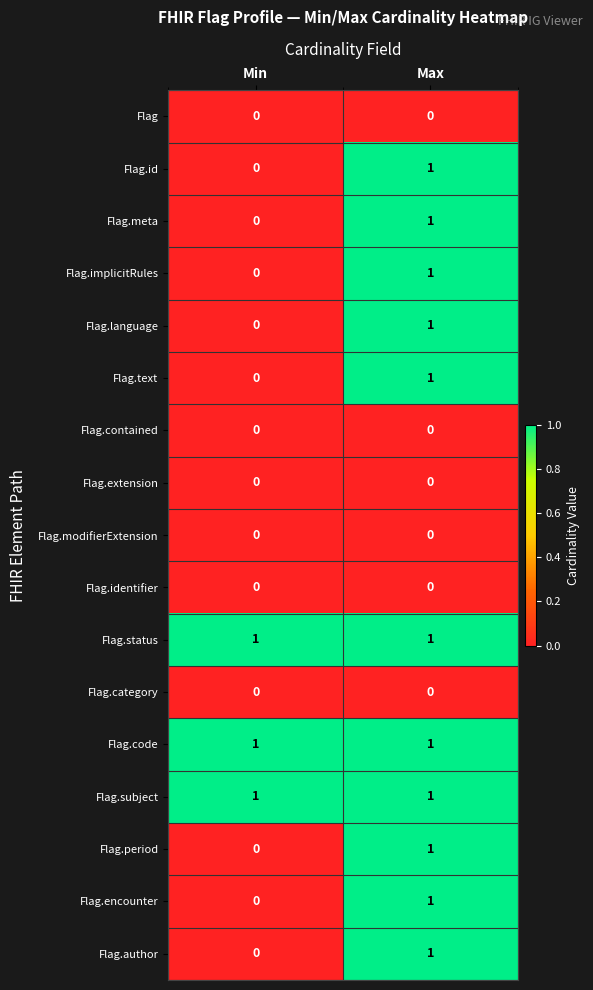

Which category has the highest value in the Flag.period series?

Max